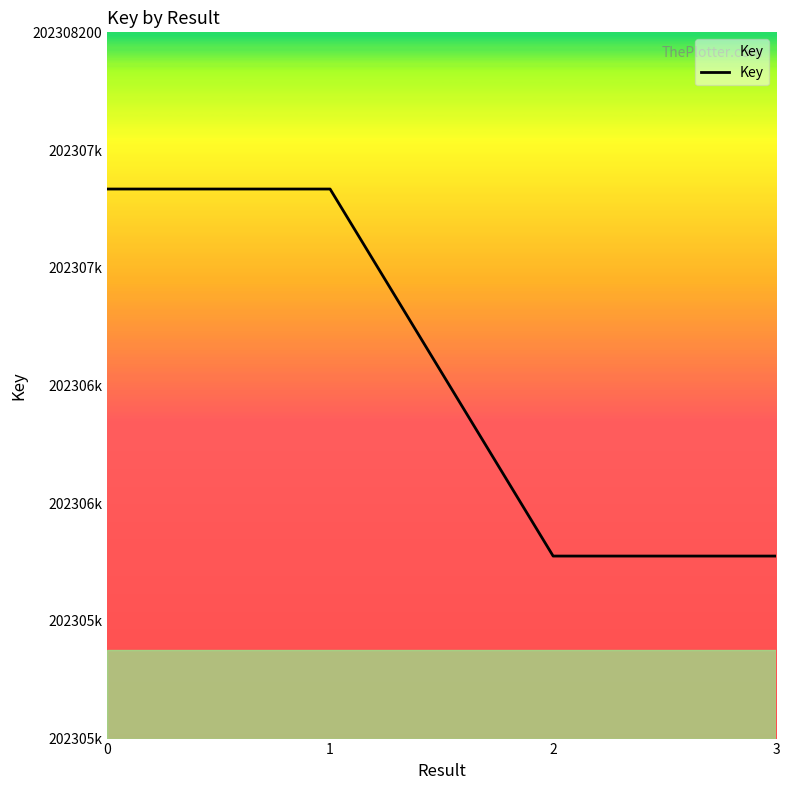

Does the chart display data point markers on the line(s)?

No